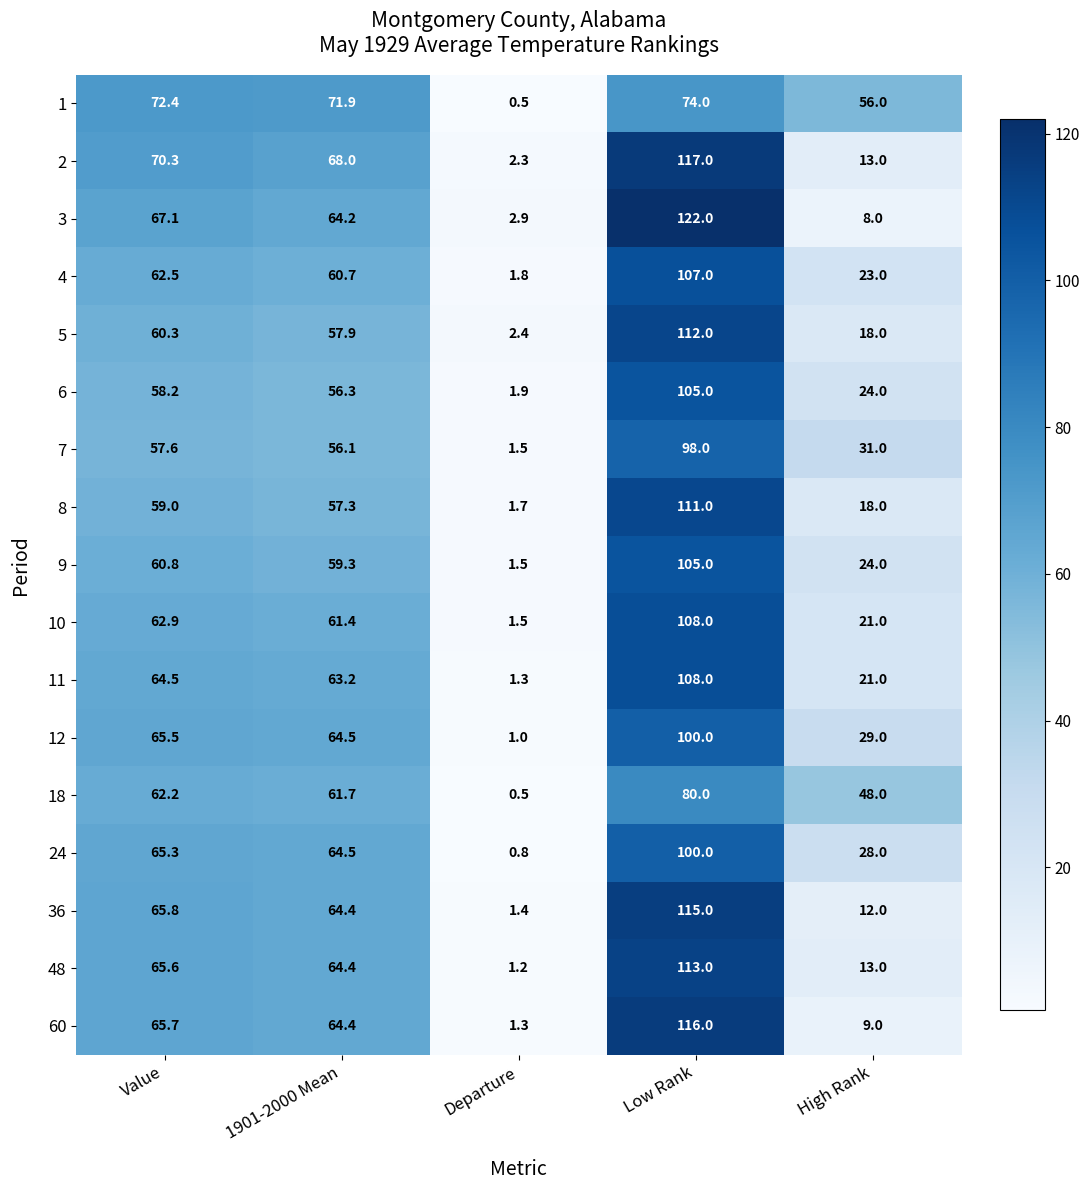

What is the maximum value shown in the chart?

122.0